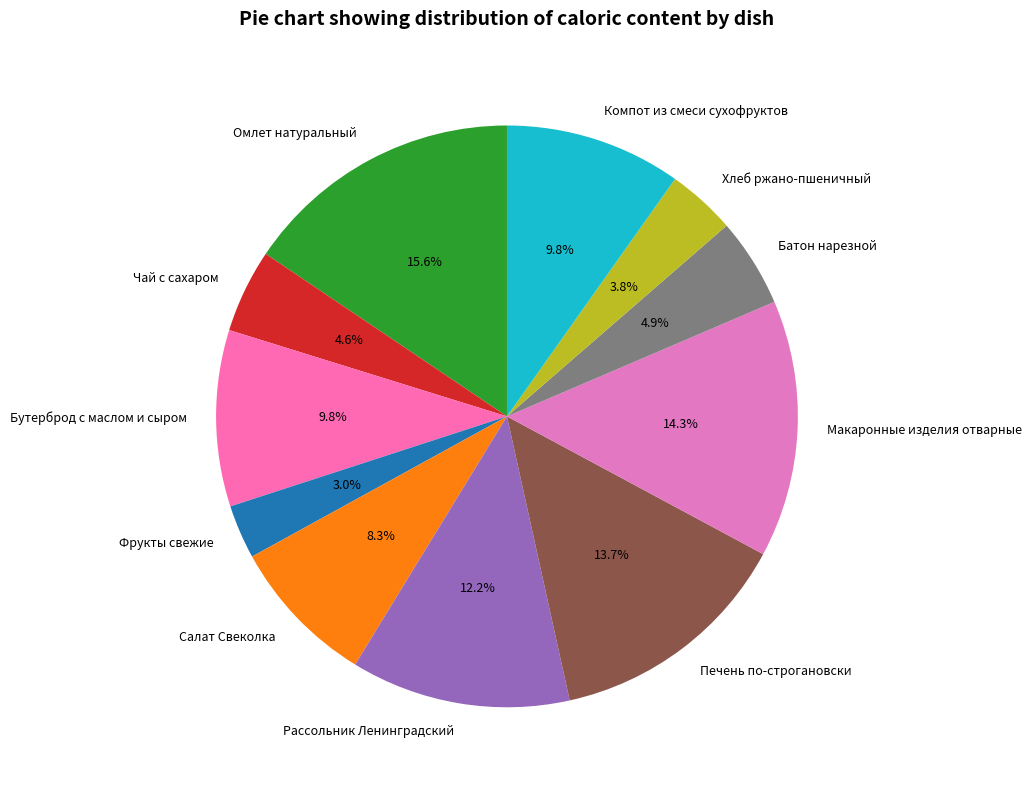

Do Омлет натуральный and Чай с сахаром together represent more than half of the pie?

No